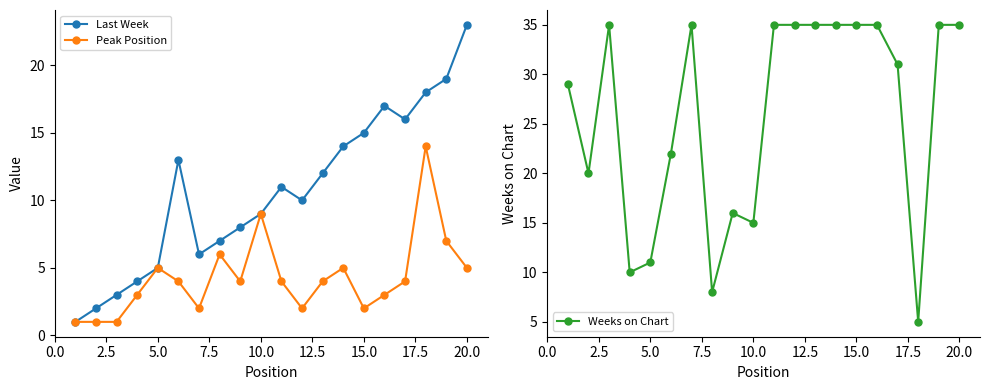

True or false: Peak Position has more than 1 interior local peaks.

True